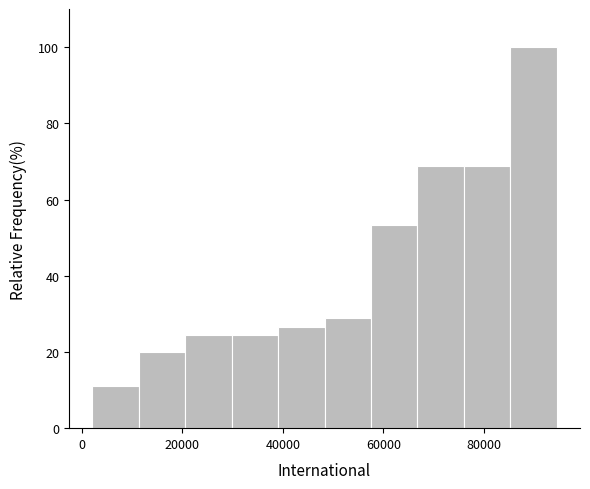

What is the height of the bar covering 30000 to 40000 on the x-axis? Neither the bar edges nor the heights are printed on the chart, so give them approximately, as read against the axes.

24